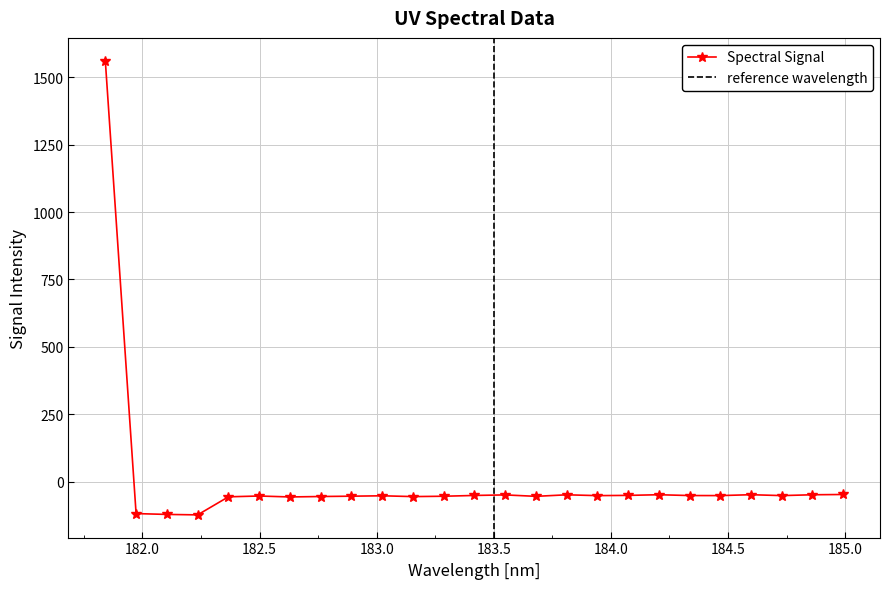

True or false: there are more than 0 points higher than both neighbors.

True